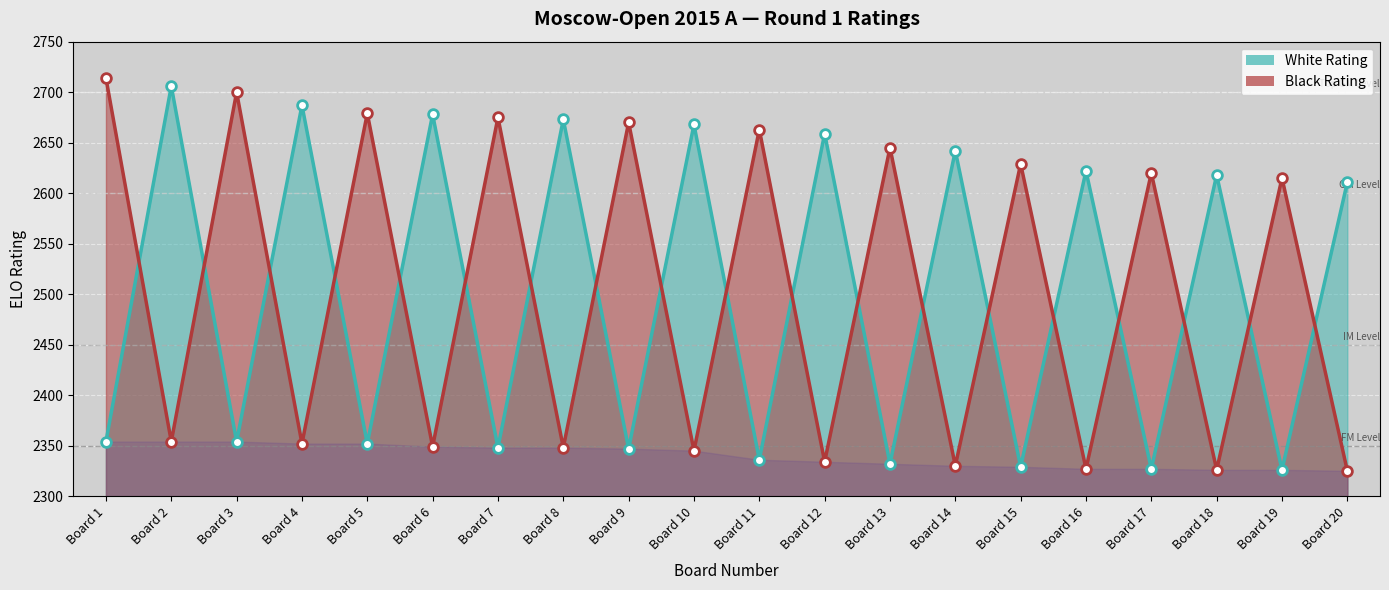

Which category has the lowest value in the Black Rating Line series?

Board 20